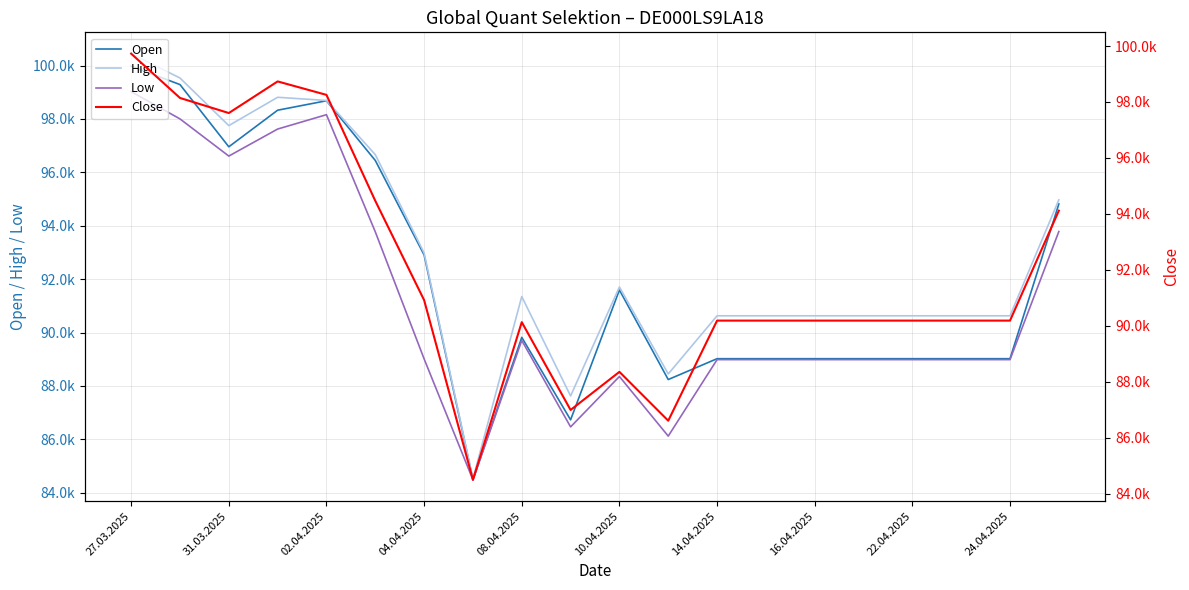

Is it true that Open equals 18756 at 24.04.2025?

False